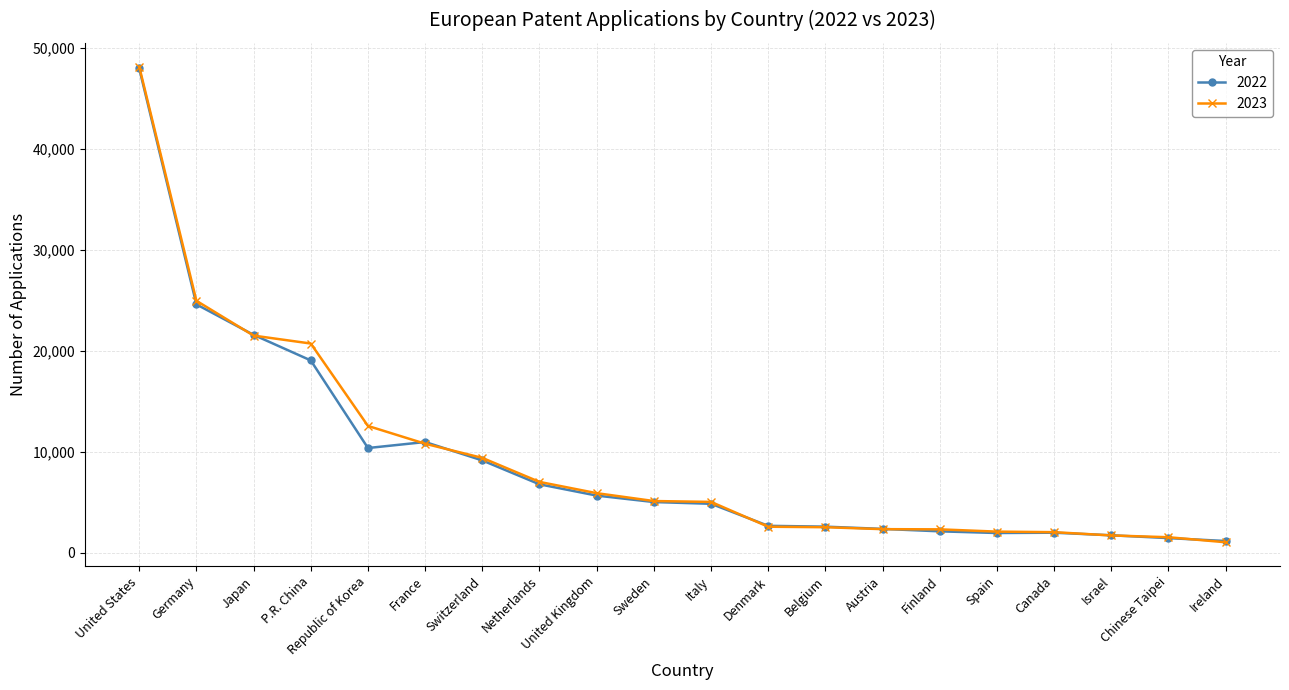

Is the value of 2023 at Finland greater than the value of 2022 at Ireland?

Yes